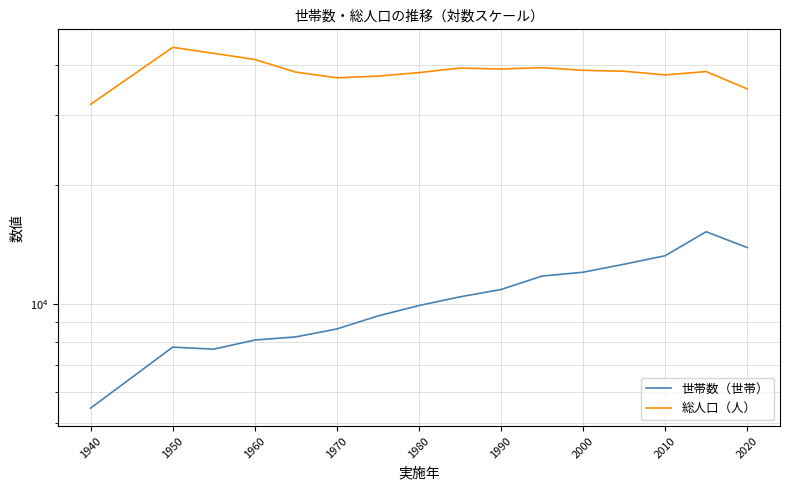

Does the chart display data point markers on the line(s)?

No